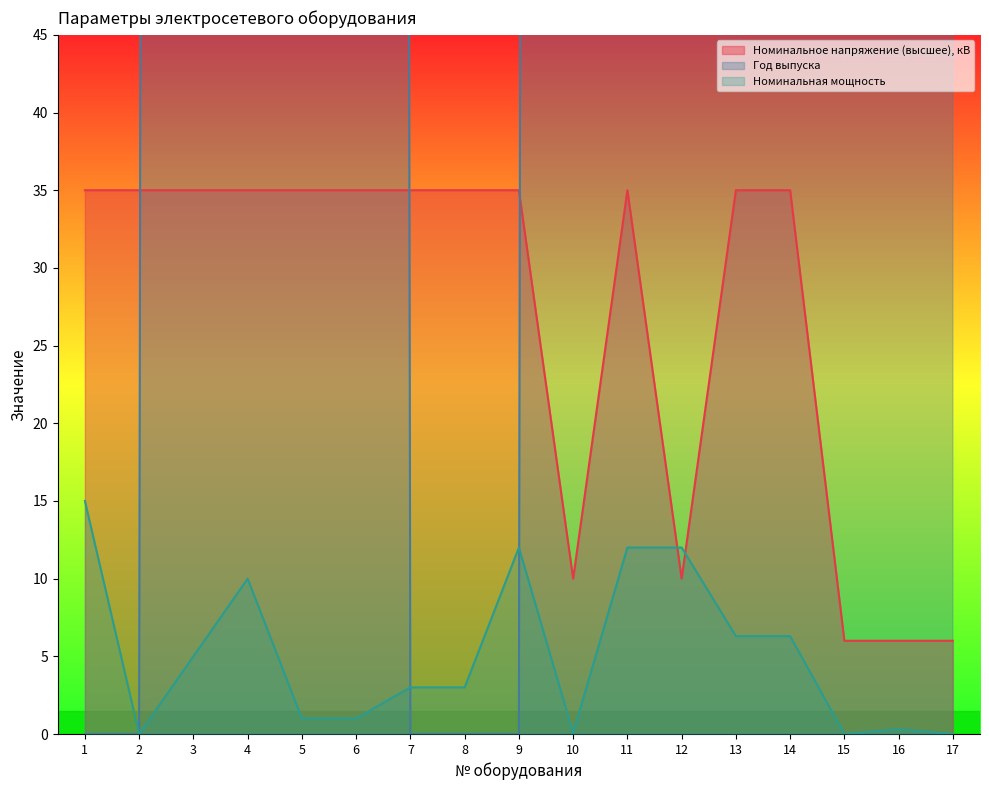

How many interior local valleys does the Номинальное напряжение (высшее), кВ series have?

2